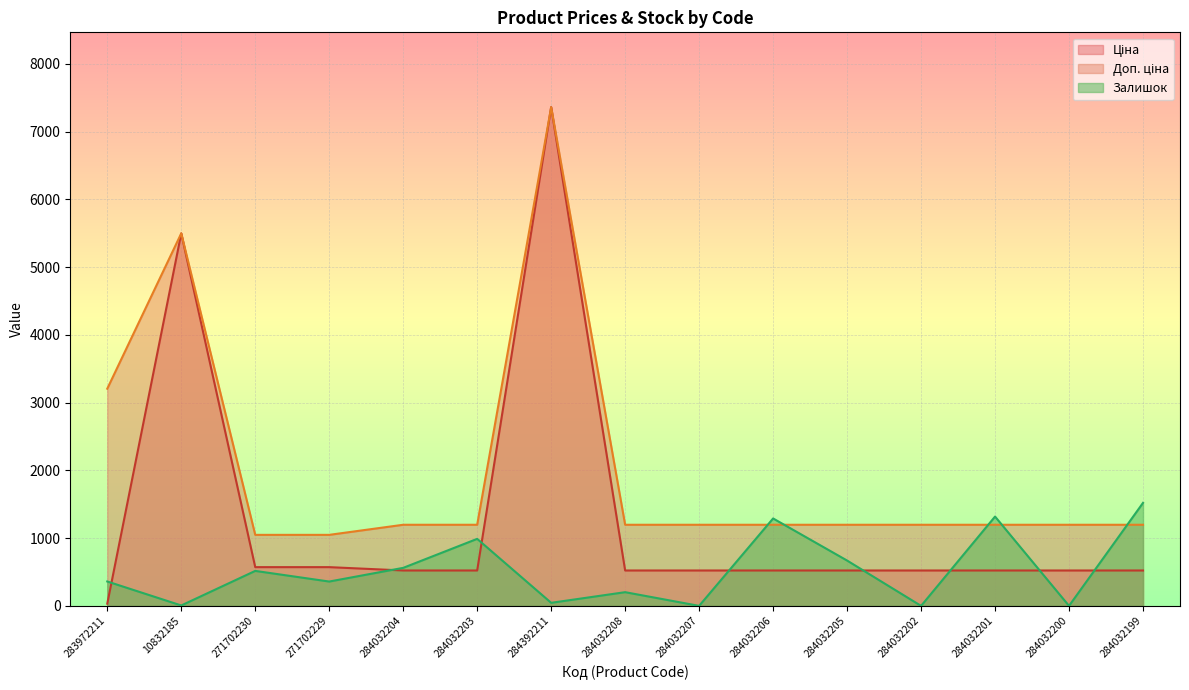

Which label corresponds to the smallest value in the chart?

284032207